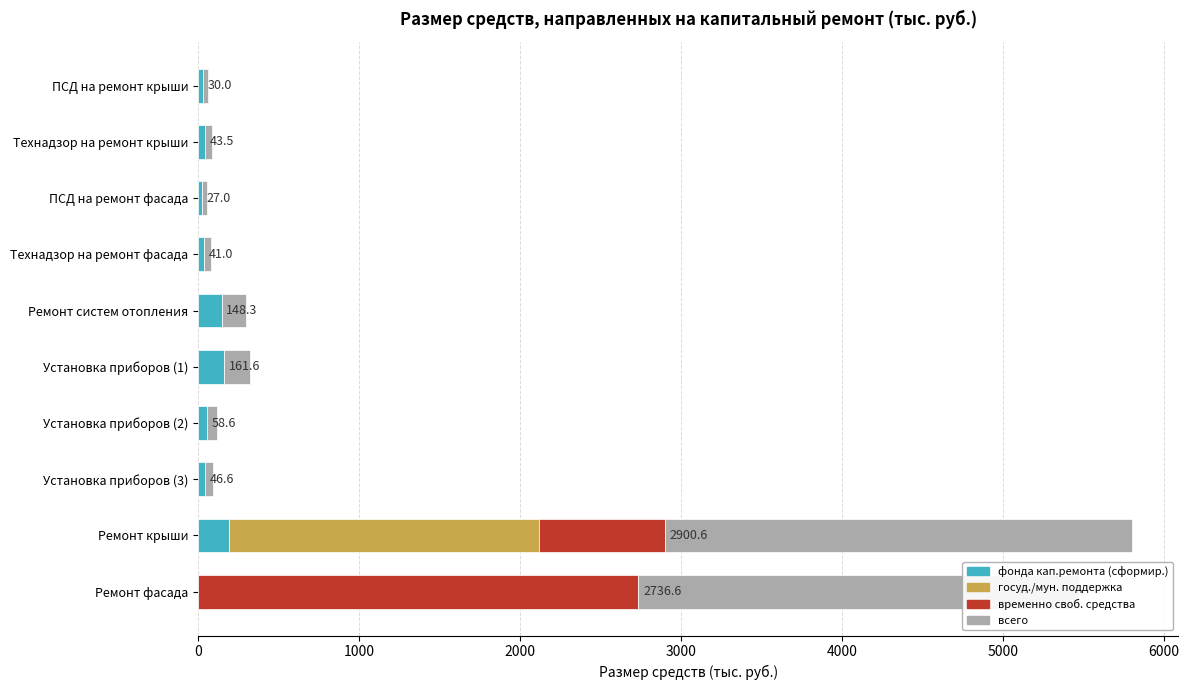

What is the maximum value for фонда кап.ремонта (сформир.)?

196.1